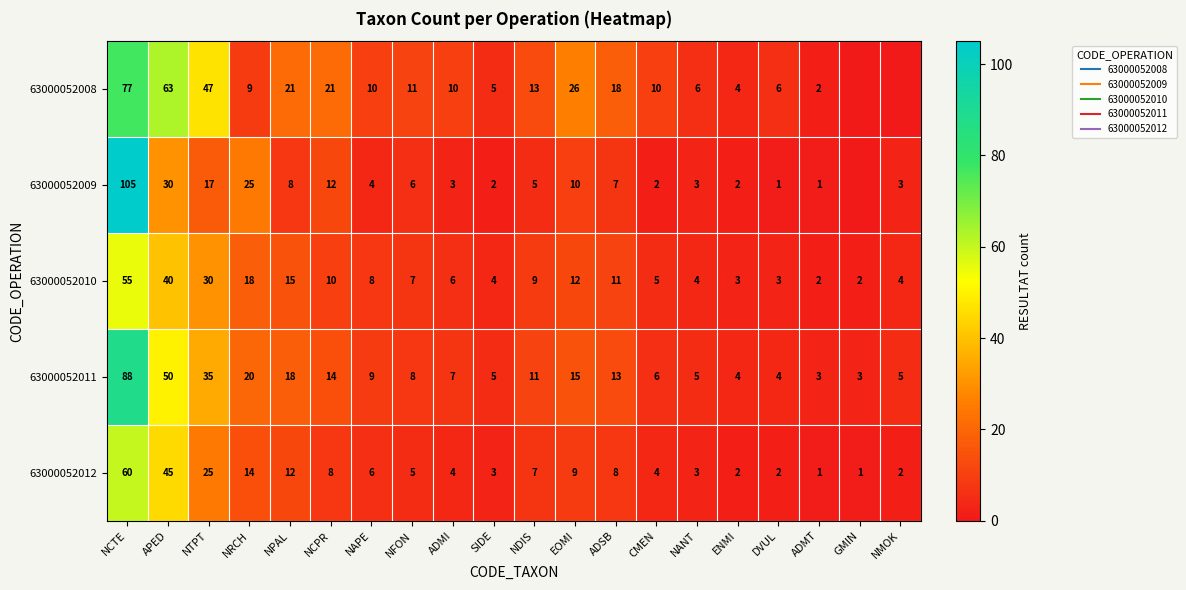

At how many categories does at least one series exceed 79?

1